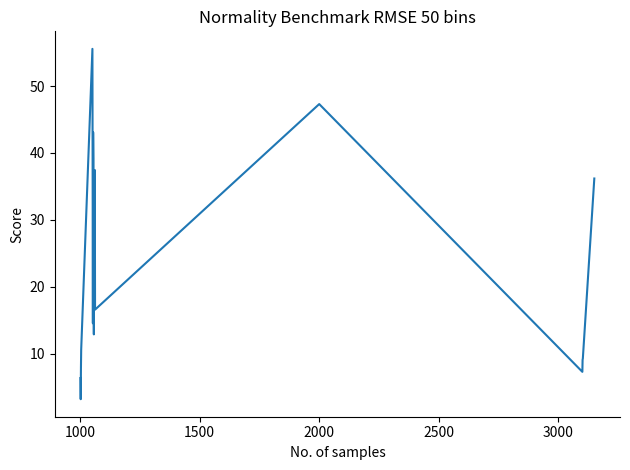

What is the sum of all values?

437.6